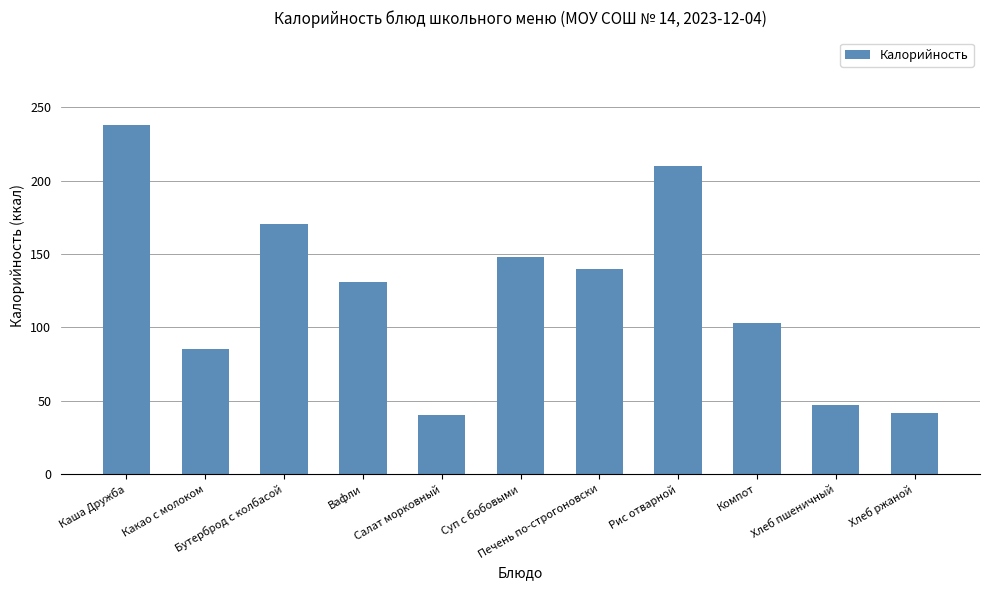

Reading right to left, extract all data points from this chart.

42.0	47.0	103.0	210.0	140.0	148.0	40.0	131.0	170.4	85.0	238.0